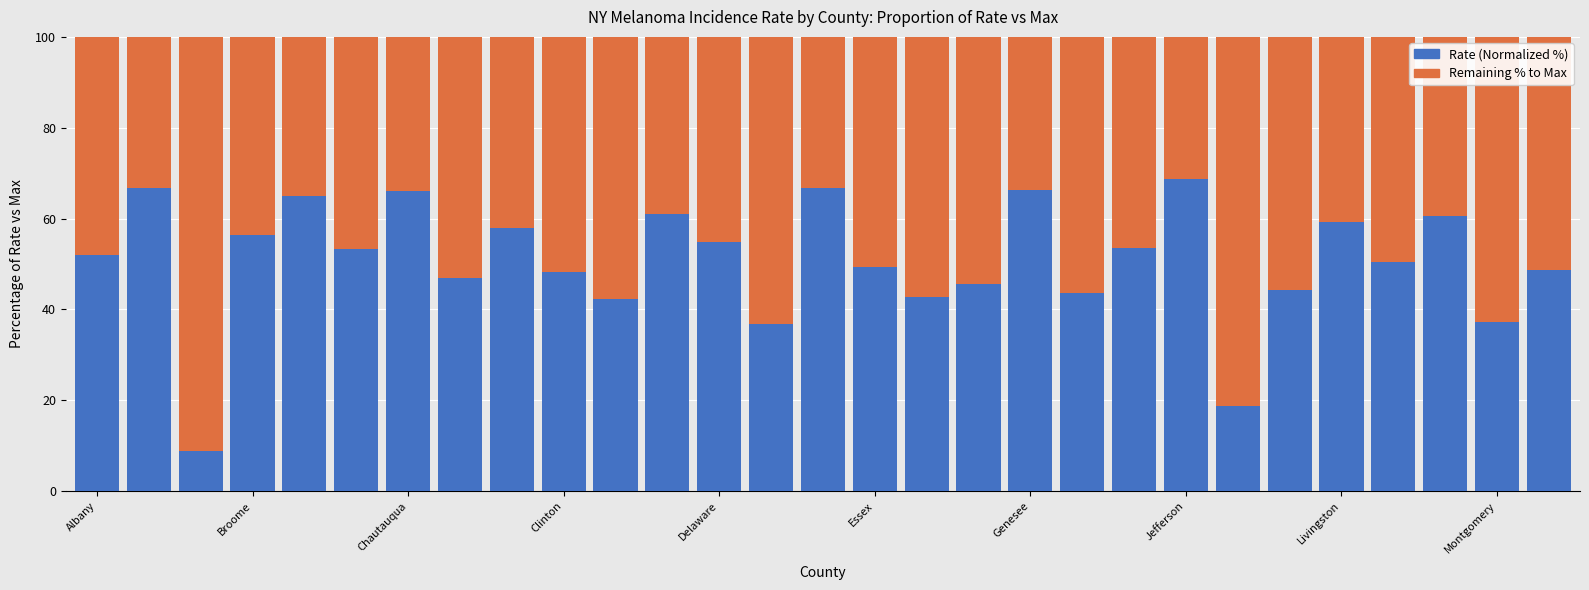

What is the sum of all Rate (Normalized %) values?

1472.0